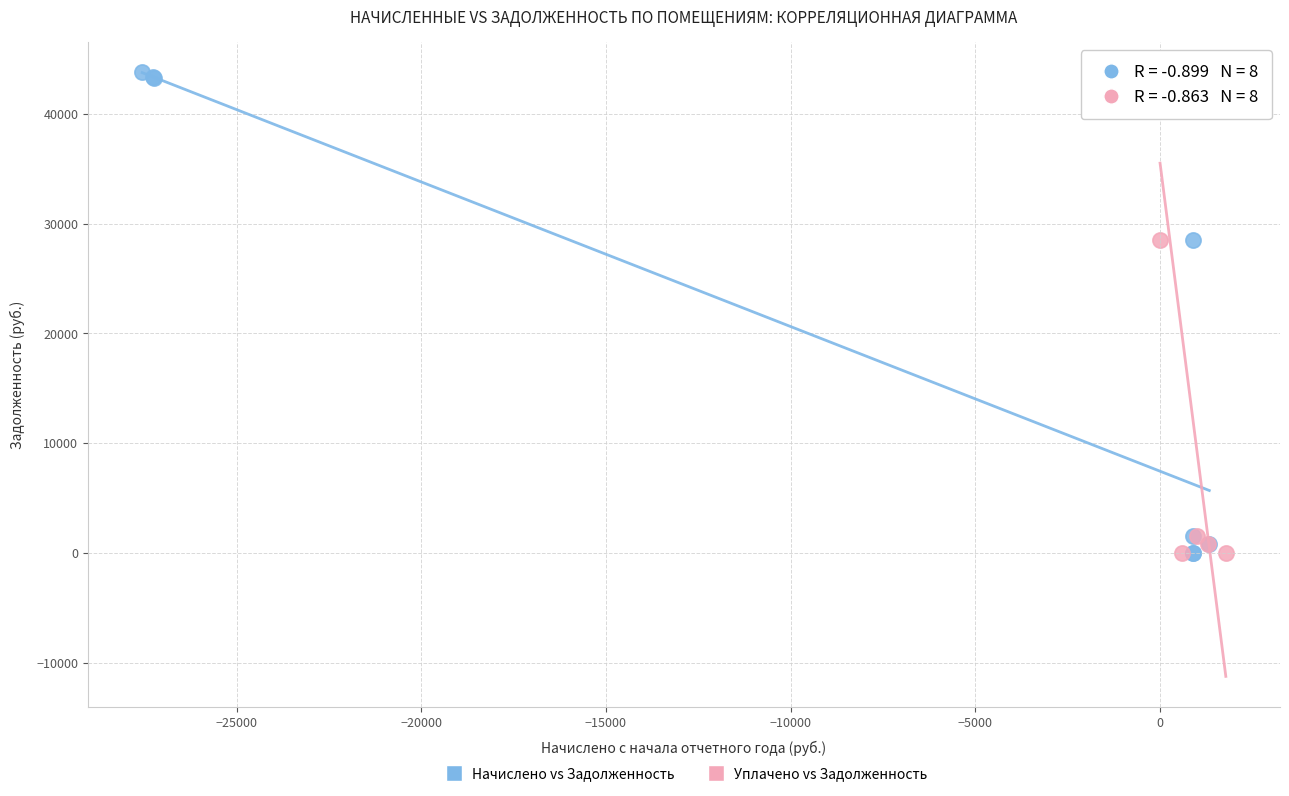

What are all the series names shown in the legend?

Начислено vs Задолженность, Уплачено vs Задолженность